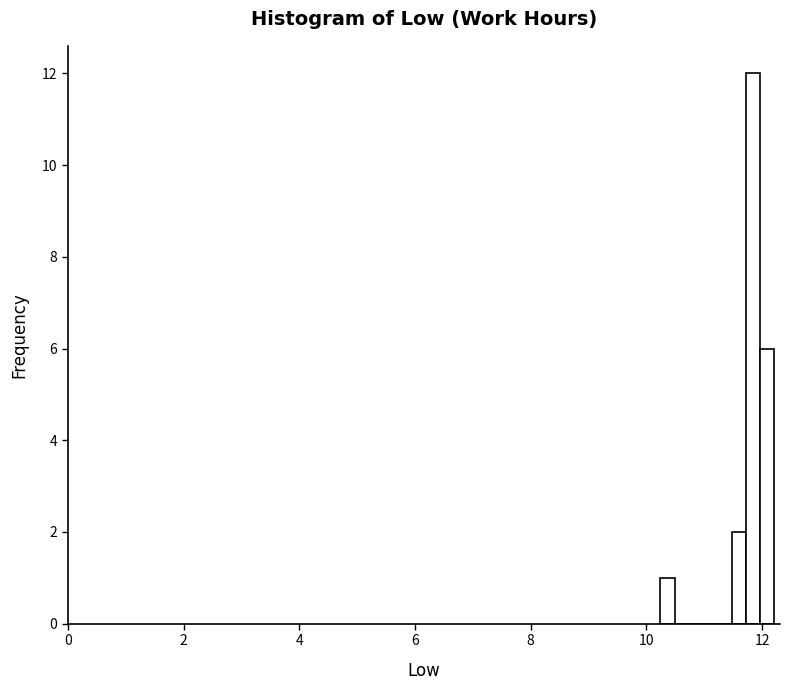

Around what value on the x-axis is the tallest bar? Give the approximate position of its centre, as read against the axis.

11.8